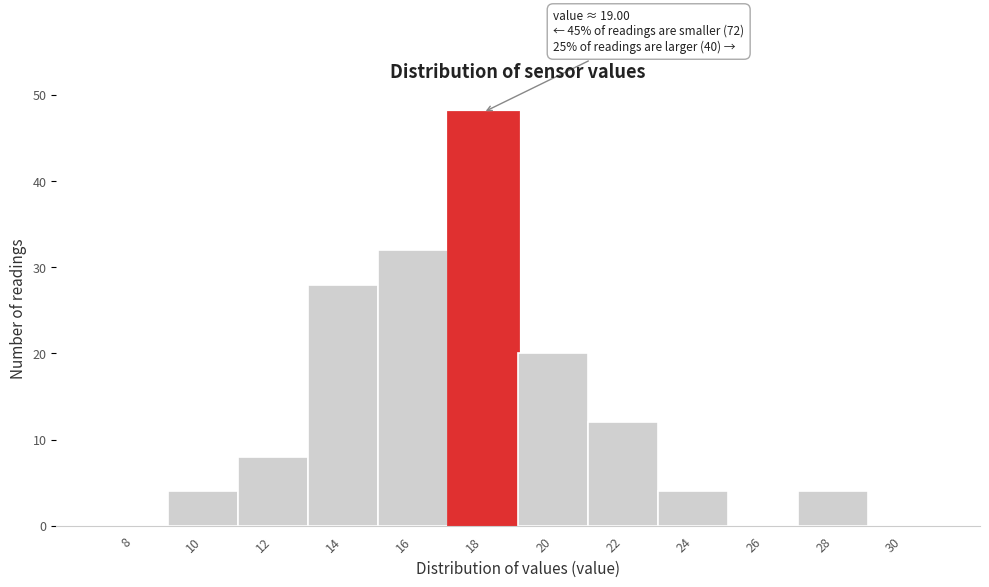

Reading right to left, transcribe all the data shown in this chart.

30=0	28=4	26=0	24=4	22=12	20=20	18=48	16=32	14=28	12=8	10=4	8=0